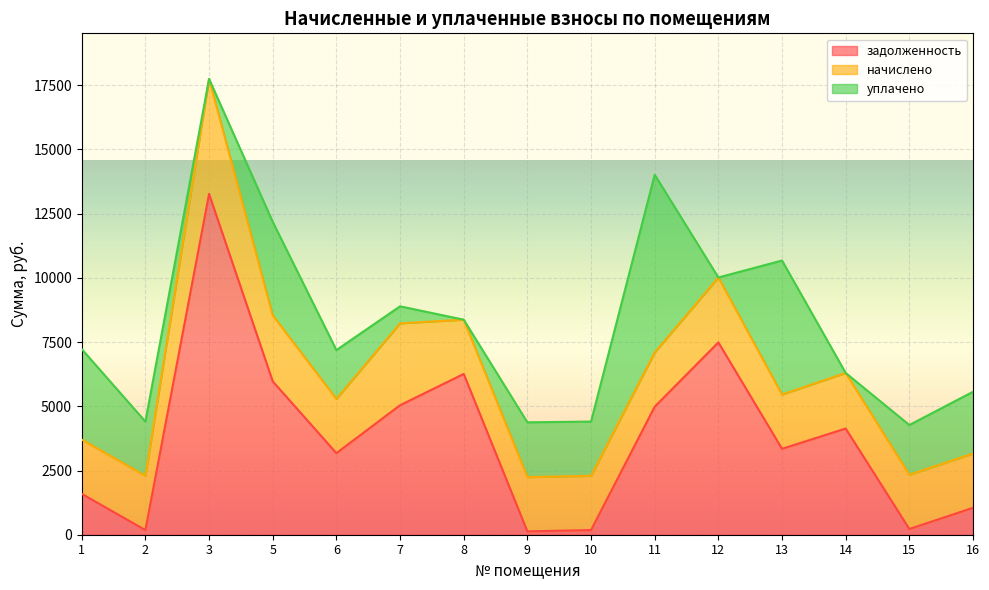

The value of задолженность at 3 is 8518.8. True or false?

False